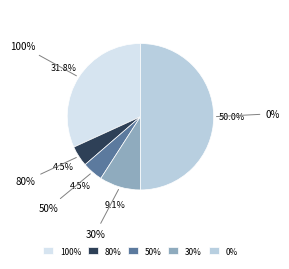

Which has a higher value, 100 or 100?

100